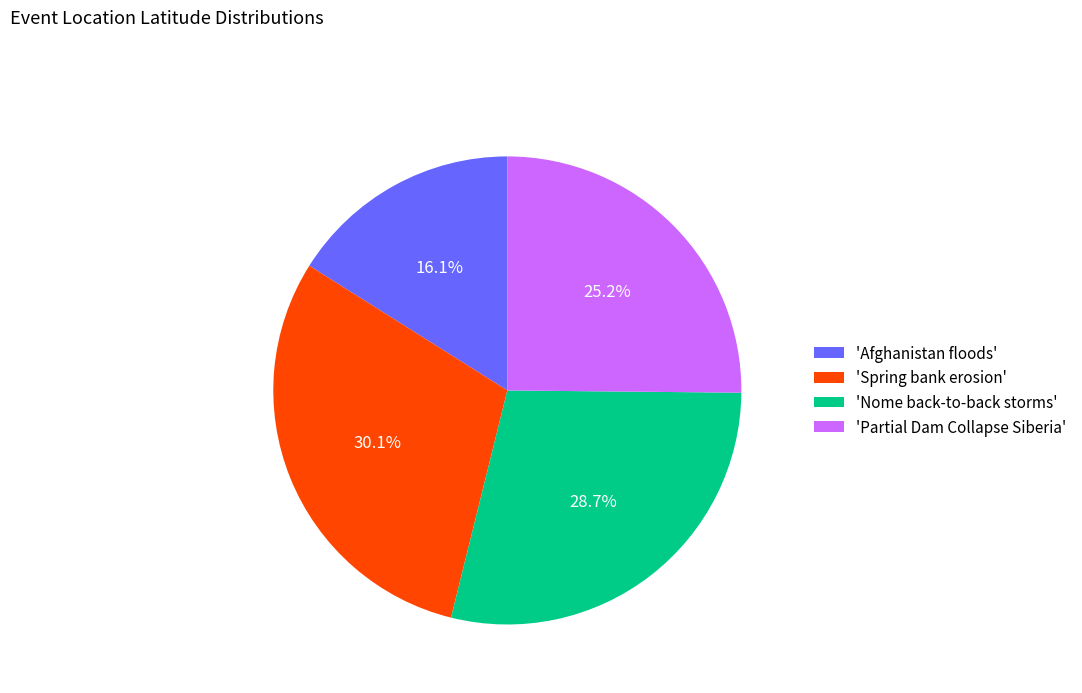

Does 'Afghanistan floods' represent more than half of the total?

No